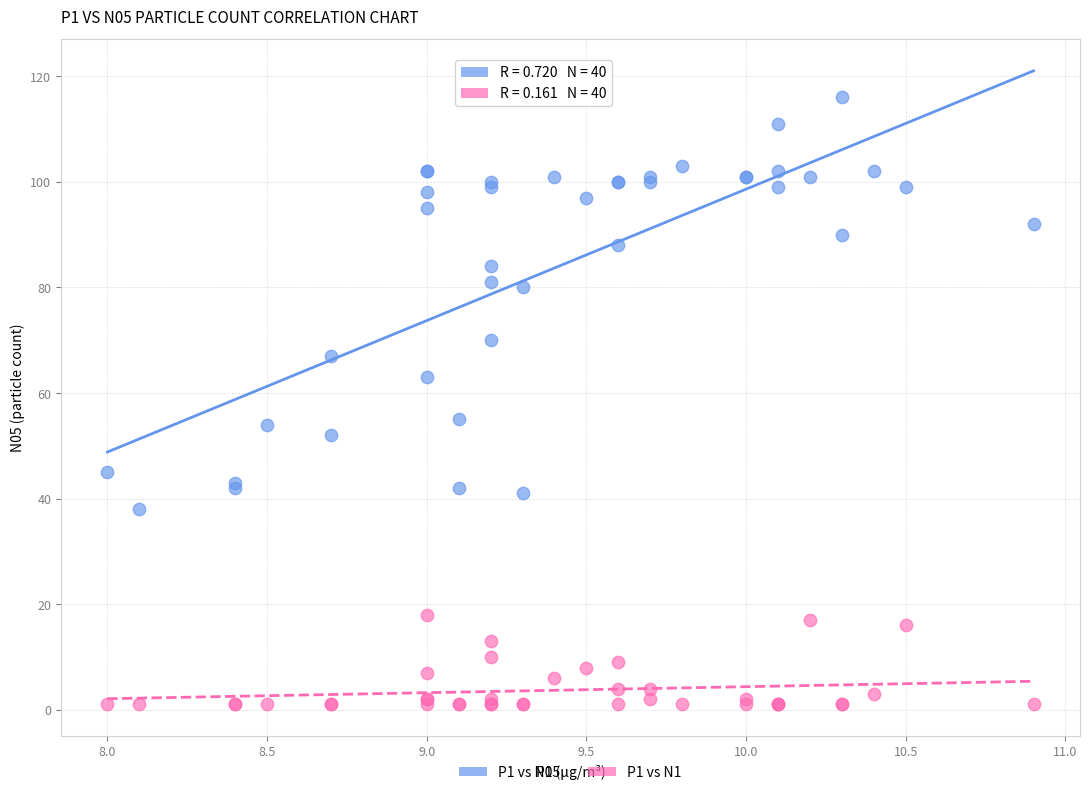

Which series contains the lowest Y value?

P1 vs N1